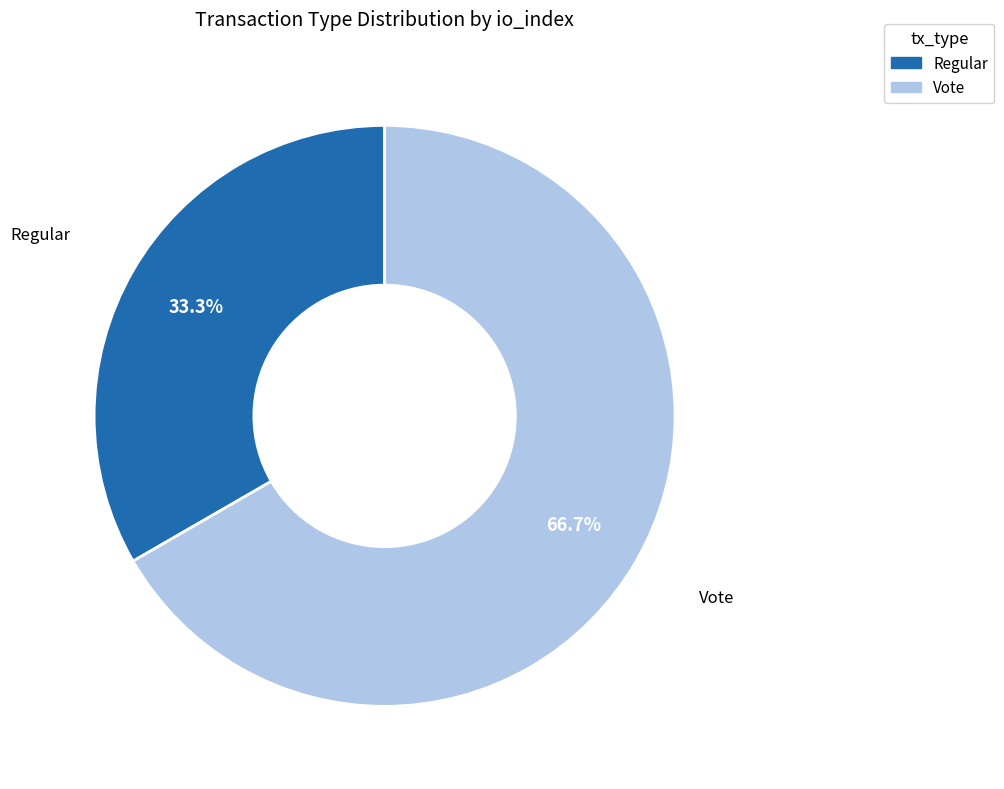

How many segments does this pie chart have?

2